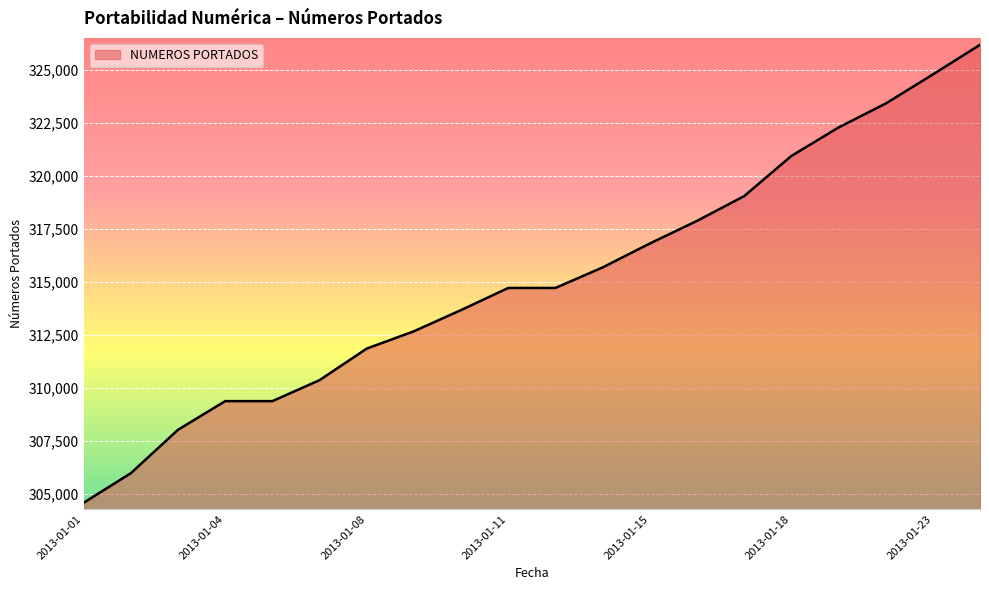

What is the difference between the maximum and minimum values?

21619